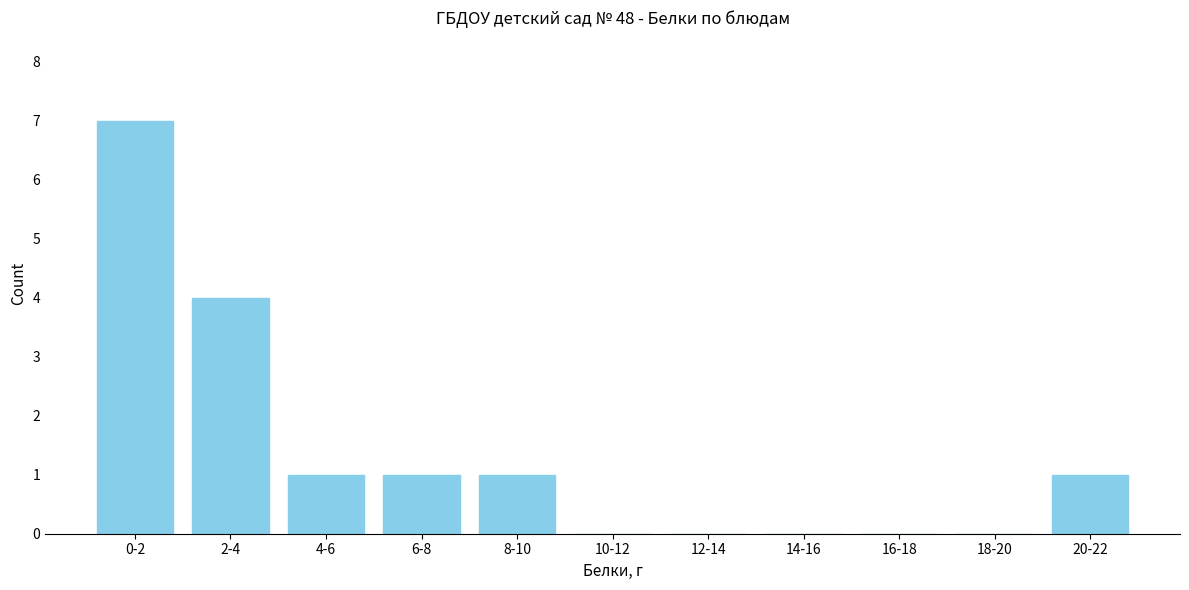

Reading left to right, transcribe all the data shown in this chart.

0-2=7	2-4=4	4-6=1	6-8=1	8-10=1	10-12=0	12-14=0	14-16=0	16-18=0	18-20=0	20-22=1